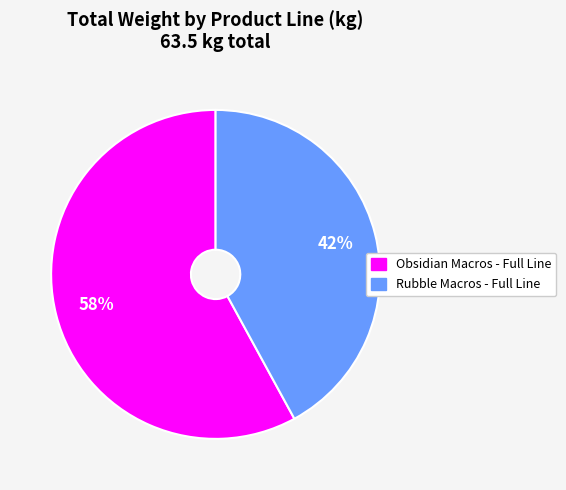

To the nearest percent, what is the average slice percentage?

50%